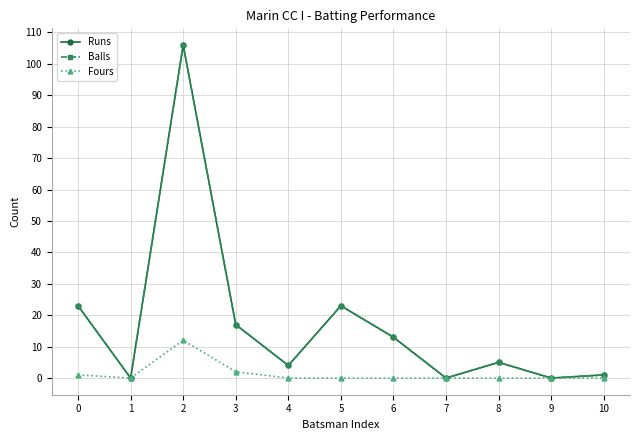

Is this an area chart (filled region under the line)?

No